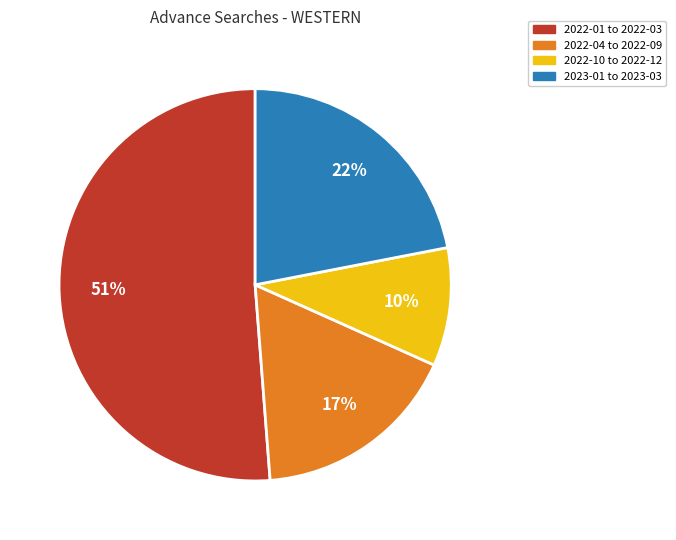

Count the number of slices in the pie.

4